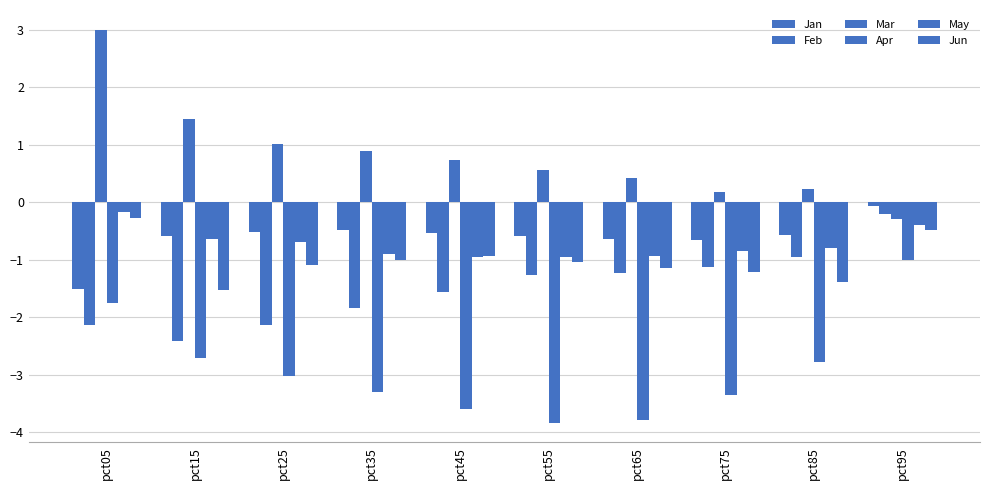

Count the number of categories in the chart.

10